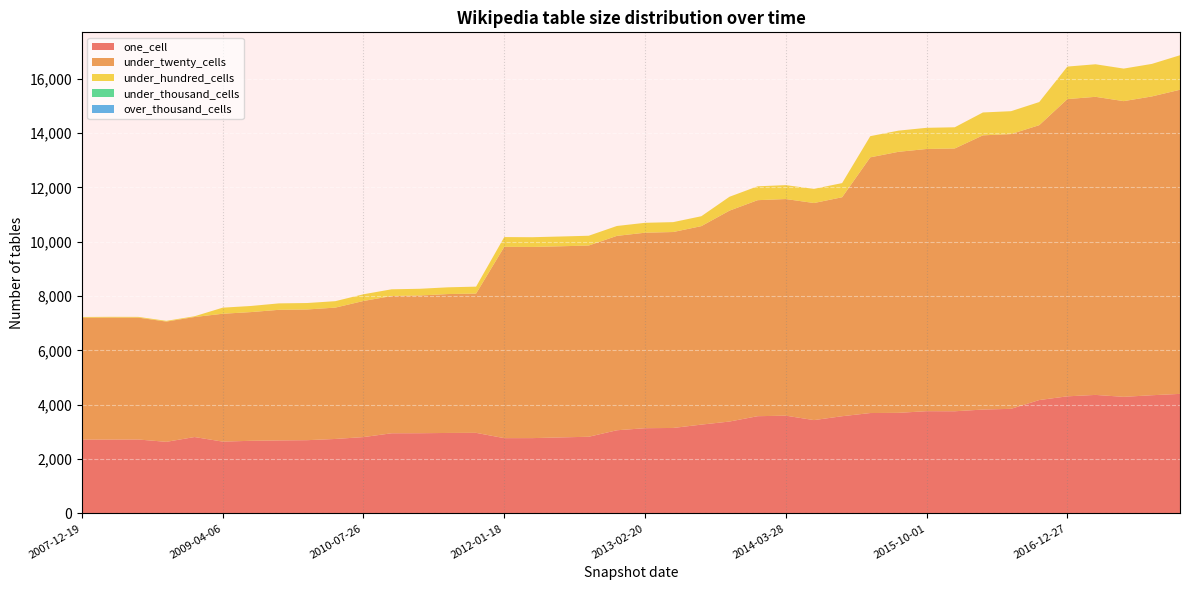

Reading left to right, extract all data points from this chart.

one_cell: 2716	2718	2721	2635	2812	2643	2673	2687	2696	2741	2810	2950	2952	2962	2966	2771	2772	2798	2822	3061	3137	3146	3269	3382	3579	3598	3435	3578	3695	3702	3763	3760	3823	3850	4173	4310	4362	4291	4350	4400
under_twenty_cells: 4487	4491	4486	4426	4417	4706	4737	4807	4811	4834	5009	5052	5069	5112	5126	7041	7036	7034	7038	7154	7195	7211	7305	7762	7950	7973	7989	8059	9411	9607	9650	9672	10092	10112	10116	10939	10971	10883	10997	11193
under_hundred_cells: 27	27	27	27	27	224	225	237	237	237	247	247	247	248	255	359	358	360	360	364	364	364	364	511	511	511	521	521	779	779	779	780	842	842	851	1197	1198	1198	1197	1270
under_thousand_cells: 0	0	0	0	0	0	0	0	0	0	0	0	0	0	0	0	0	0	0	0	0	0	0	0	0	0	0	0	0	0	0	0	0	0	0	0	0	0	0	0
over_thousand_cells: 0	0	0	0	0	0	0	0	0	0	0	0	0	0	0	0	0	0	0	0	0	0	0	0	0	0	0	0	0	0	0	0	0	0	0	0	0	0	0	0